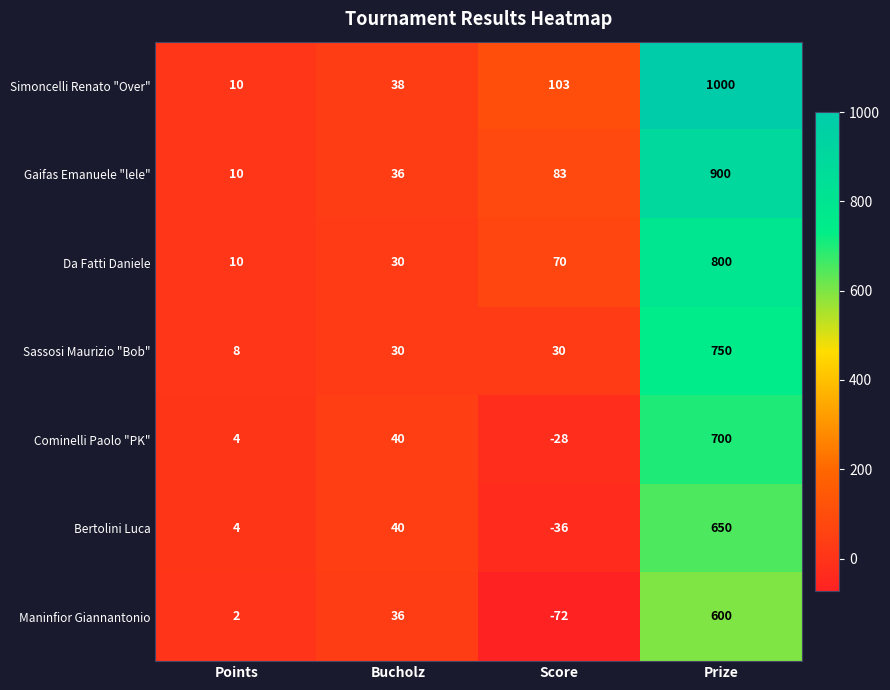

What is the difference between the maximum and minimum values in the Gaifas Emanuele "lele" series?

890